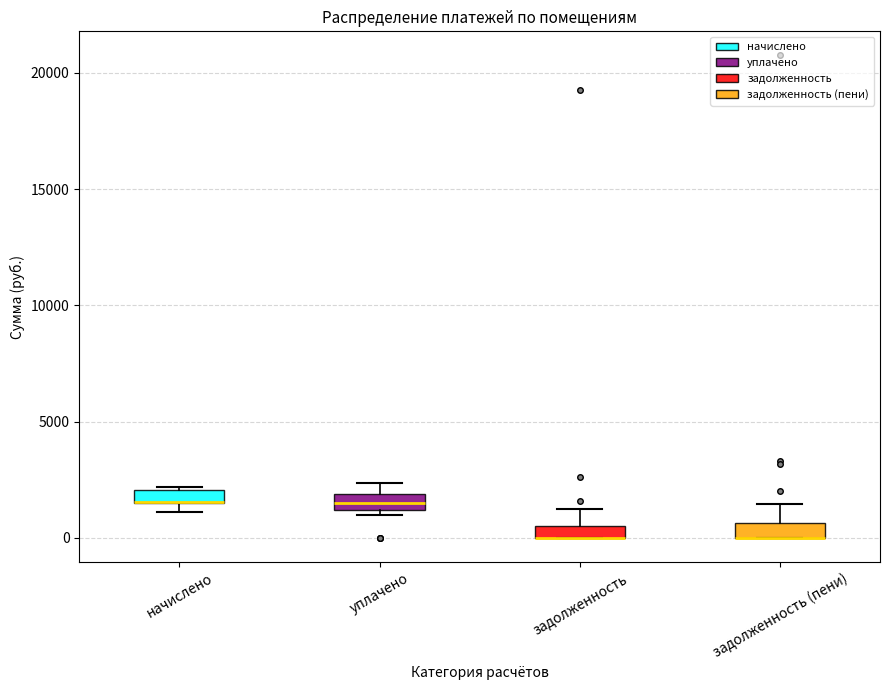

Where is the lower edge of the box for задолженность on the y-axis? The values are not printed on the chart, so give them approximately, as read against the axis.

0